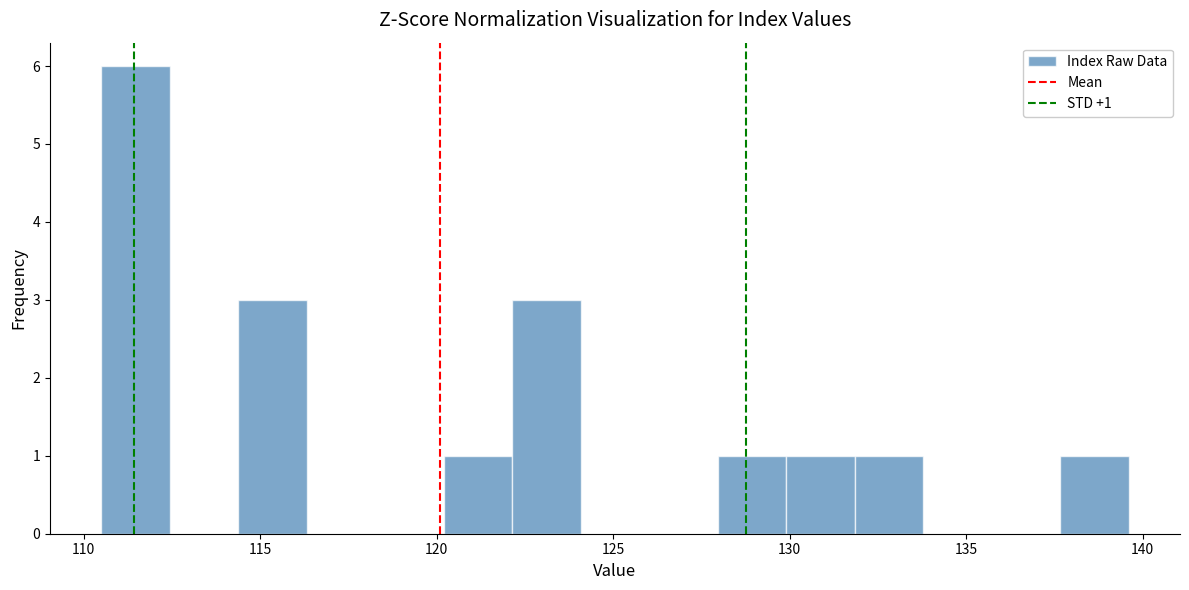

Around what value on the x-axis is the tallest bar? Give the approximate position of its centre, as read against the axis.

111.5